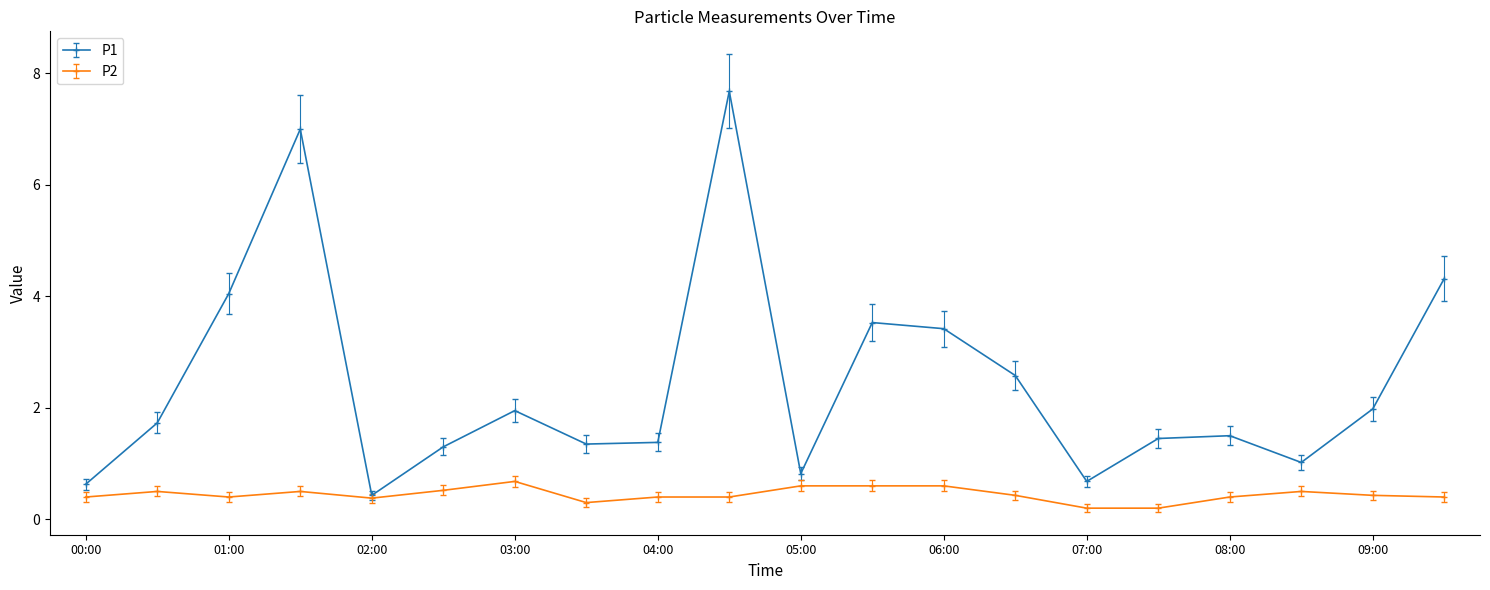

What is the maximum value shown in the chart?

7.7